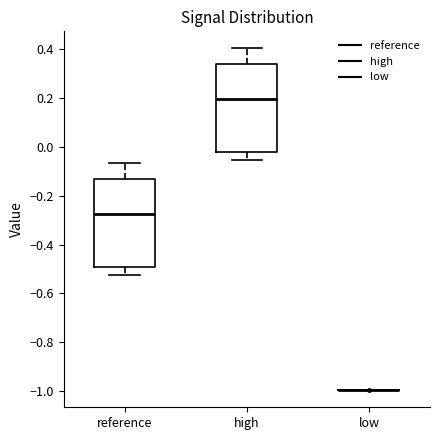

Reading left to right, transcribe this box plot: for each box, give where its median line is, the range the box spans, and where its two whiskers end, as read against the y-axis. The values are not printed on the chart, so give them approximately, as read against the axis.

reference: median -0.28, box -0.50 to -0.14, whiskers -0.52 to -0.06
high: median 0.20, box -0.02 to 0.34, whiskers -0.06 to 0.40
low: box collapsed to a line at -1.00, whiskers -1.00 to -1.00